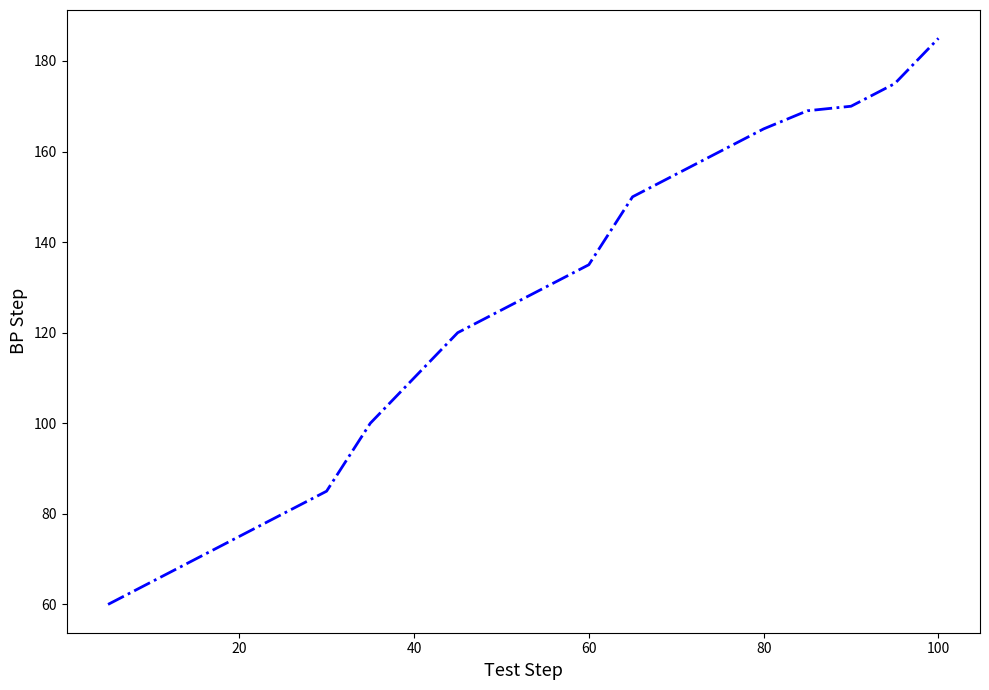

What is the difference between the second highest and minimum values?

115